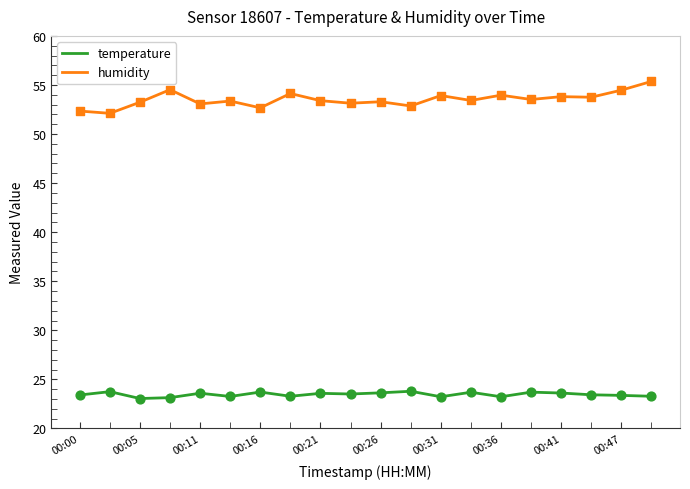

Which series has the largest total across all categories?

humidity